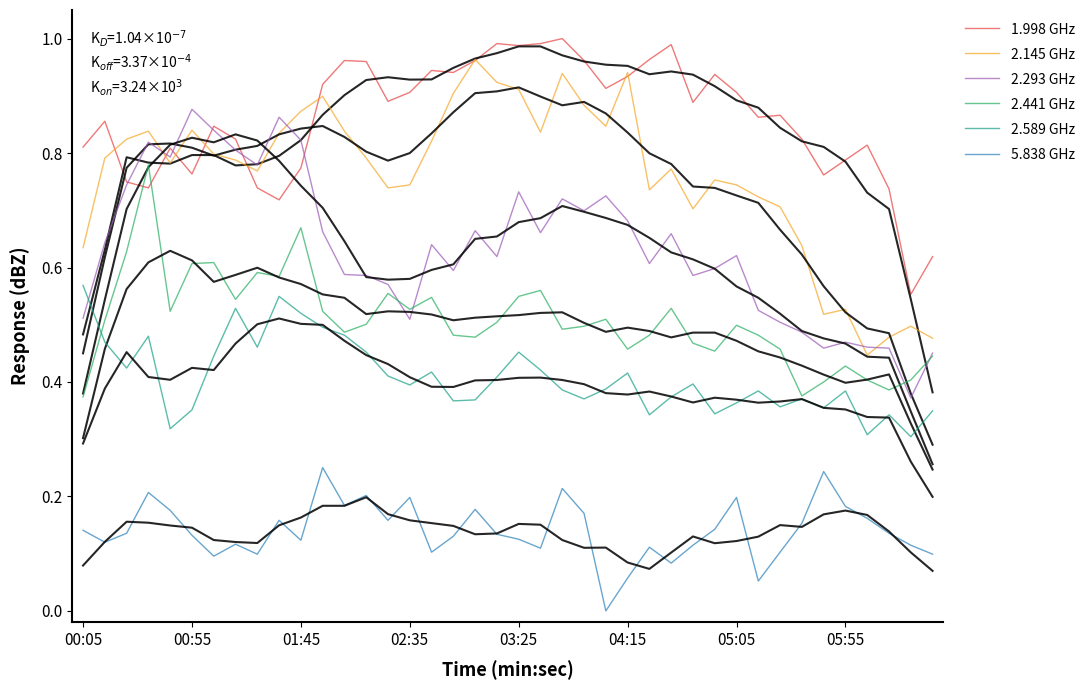

True or false: 2.145 GHz and 2.589 GHz cross at least once.

False